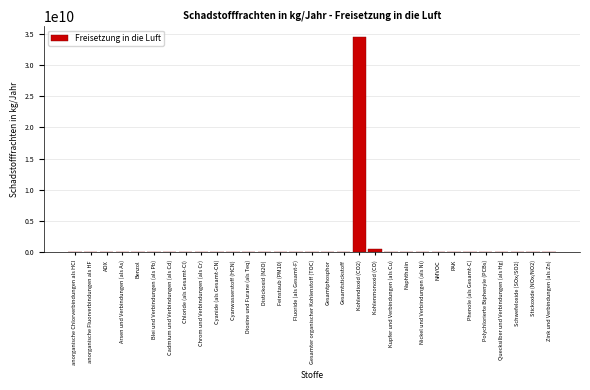

Which category has the highest value across all series?

Kohlendioxid (CO2)